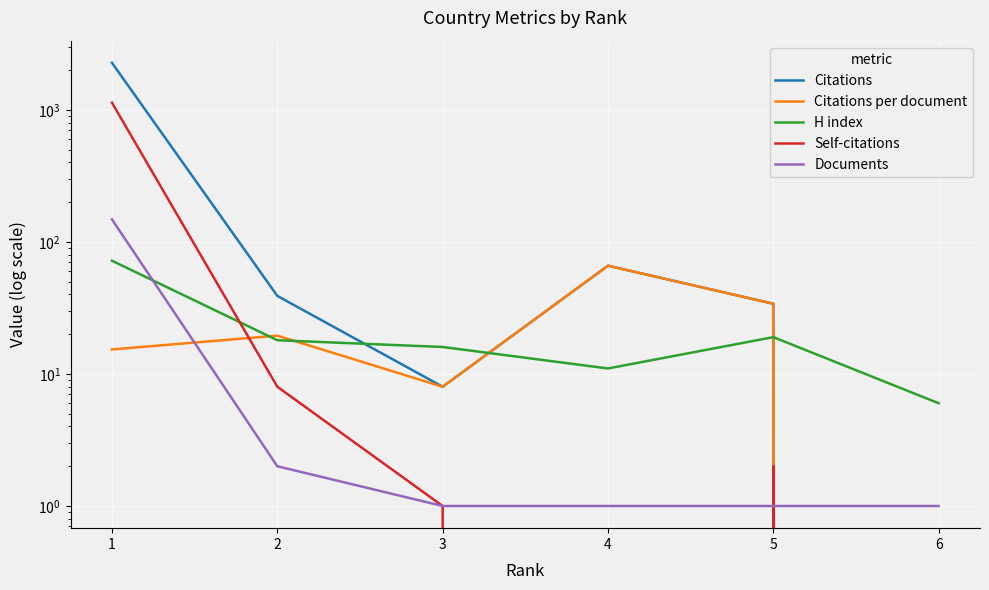

True or false: Citations and Self-citations intersect in this chart.

False